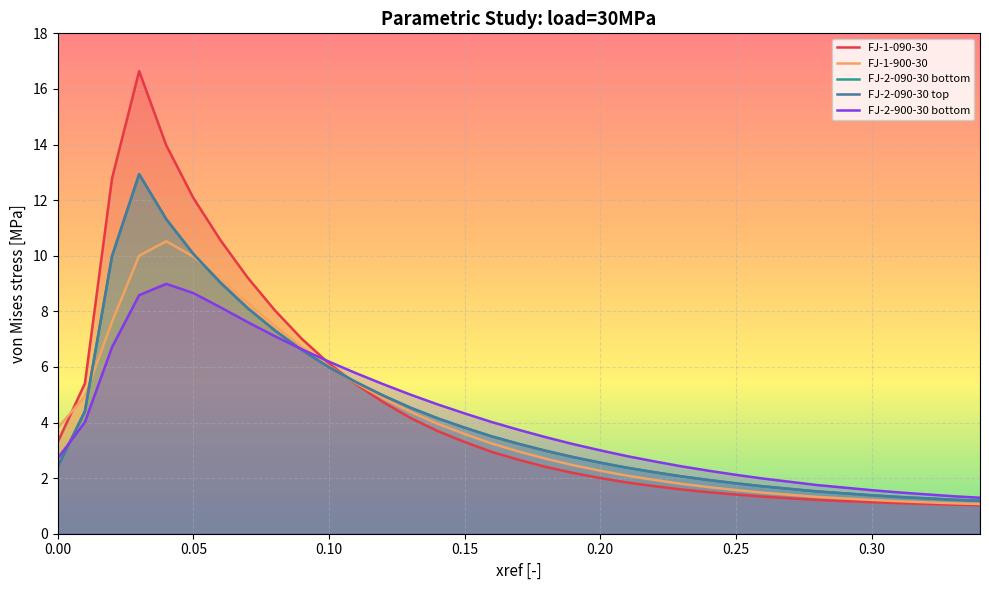

How many lines are shown in the chart?

5